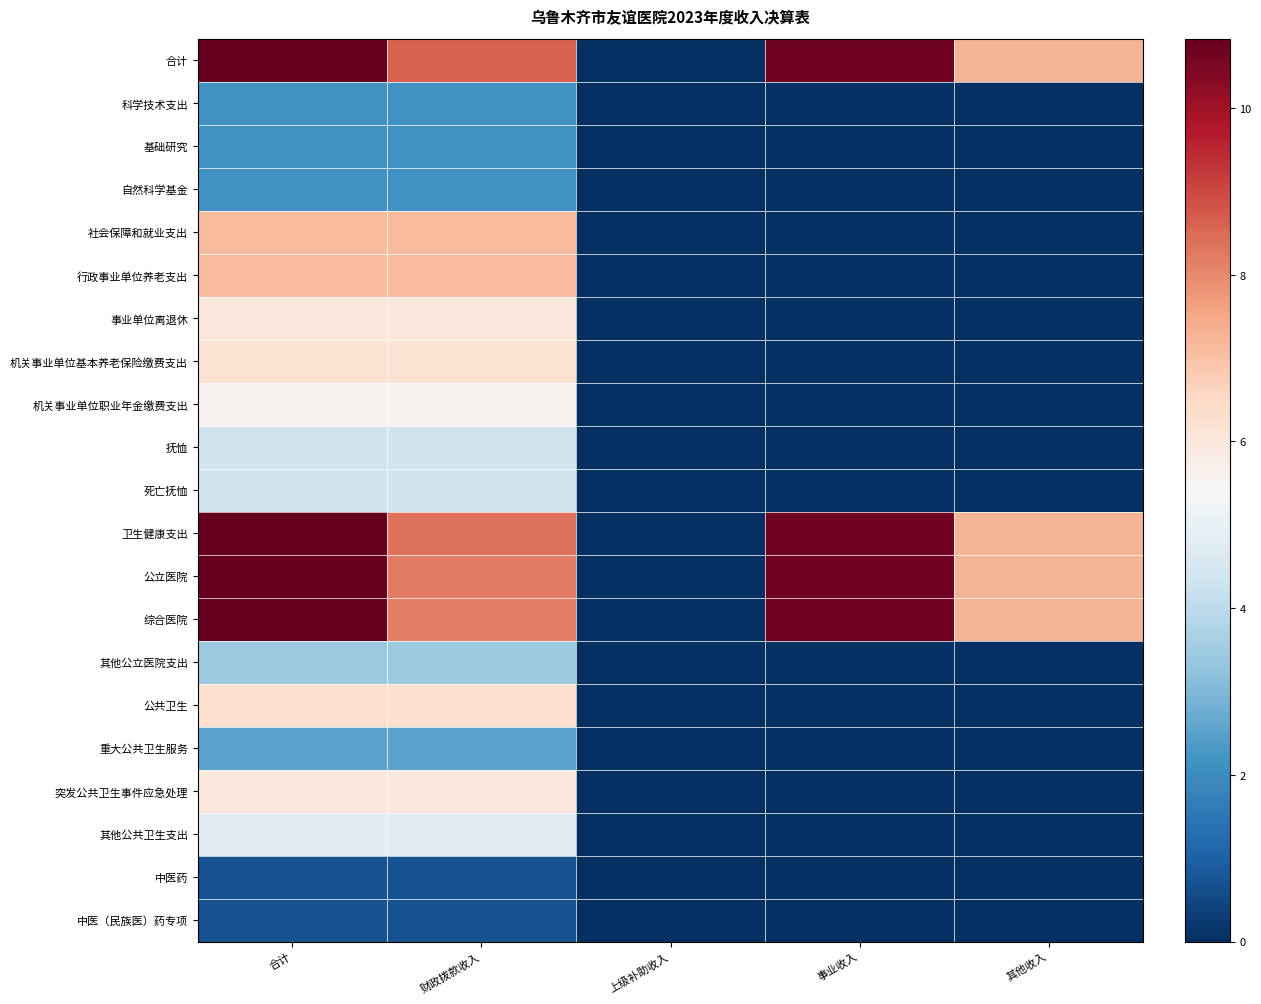

At which category is the sum across all series the highest?

合计